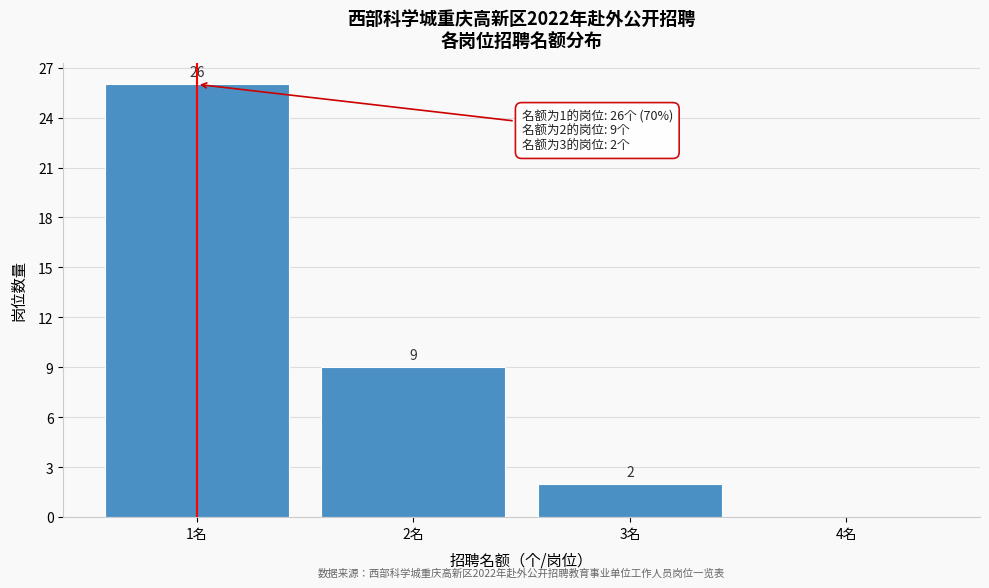

Over which range of the x-axis is the bar tallest?

0.5 to 1.5